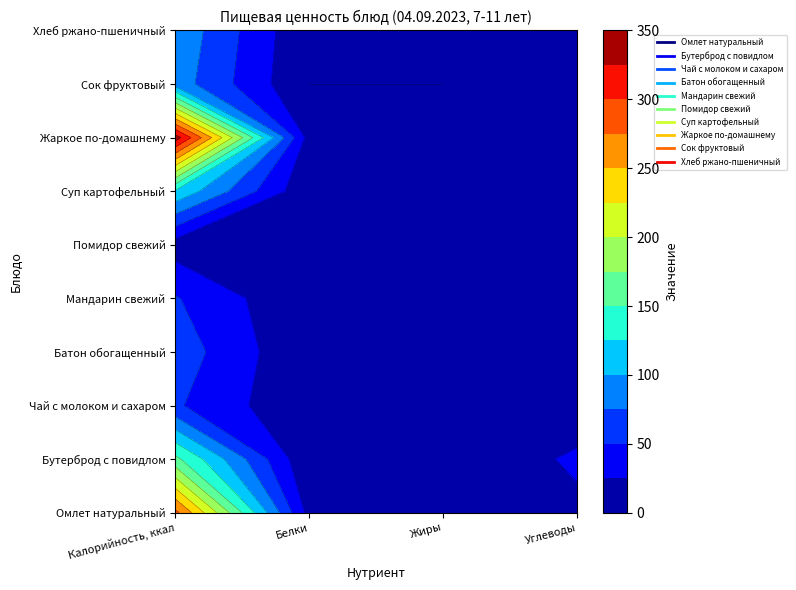

How many distinct data groups are displayed?

10